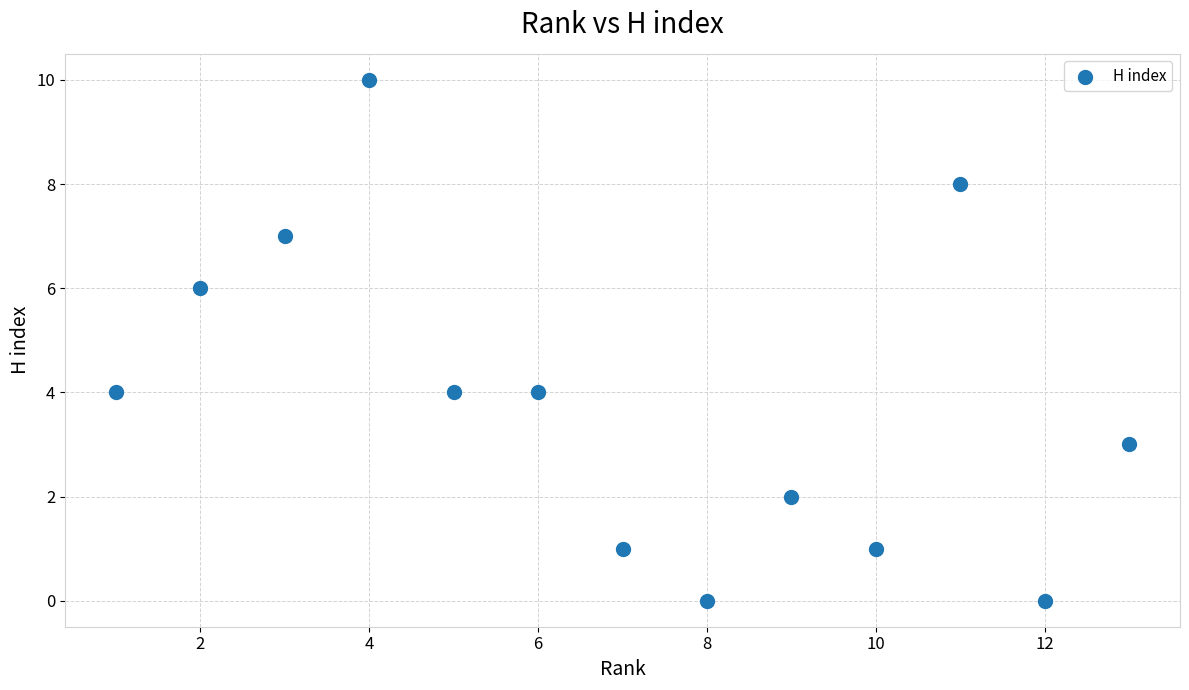

What is the range of X values (max minus min)?

12